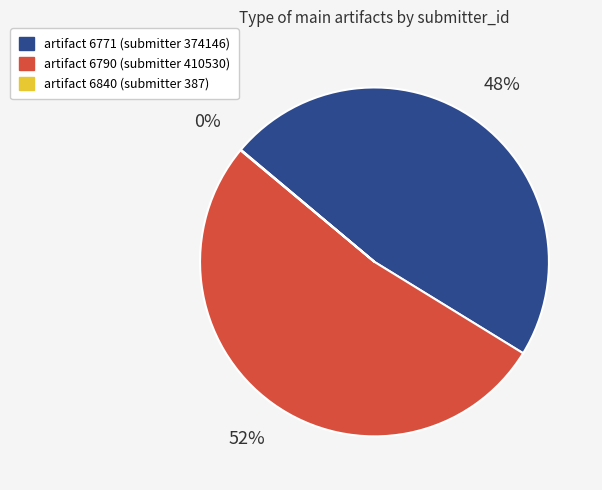

To the nearest percent, what is the difference between the largest and smallest slice percentages?

52%